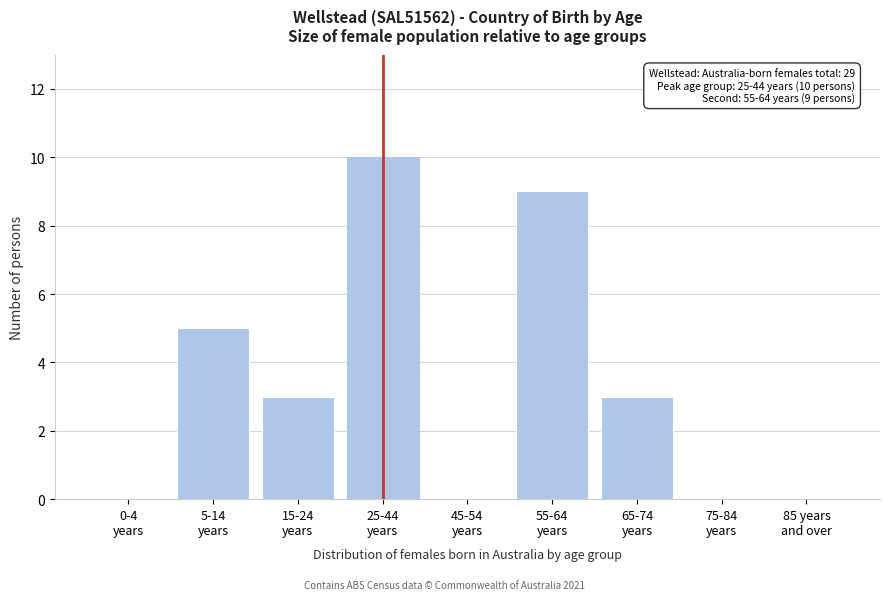

What is the maximum value shown in the chart?

10